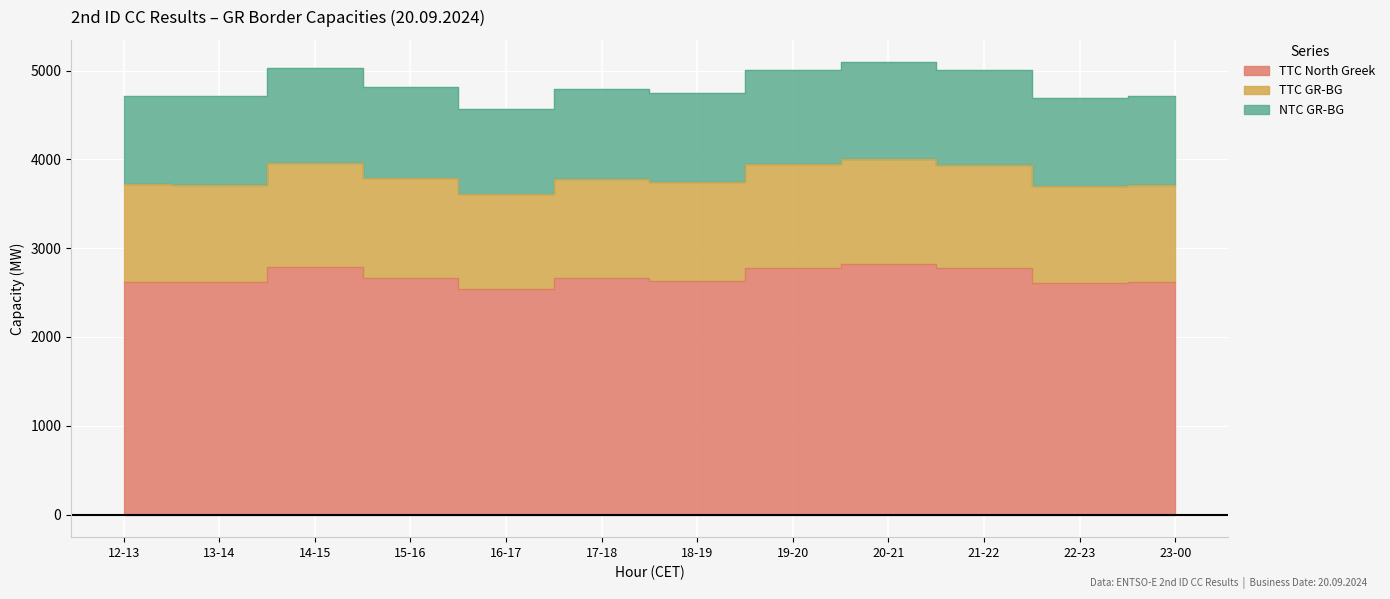

What is the label of the 4th point from the right?

20-21